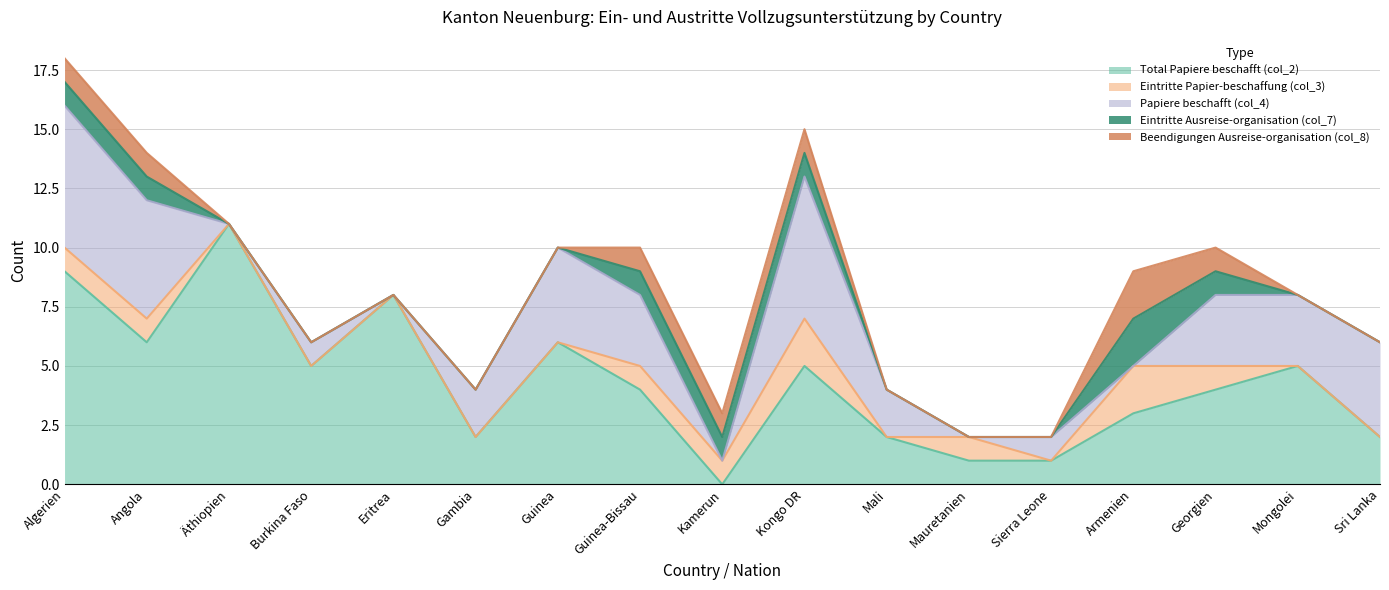

The Eintritte Papier-beschaffung (col_3) series shows 0 at Mali. True or false?

True